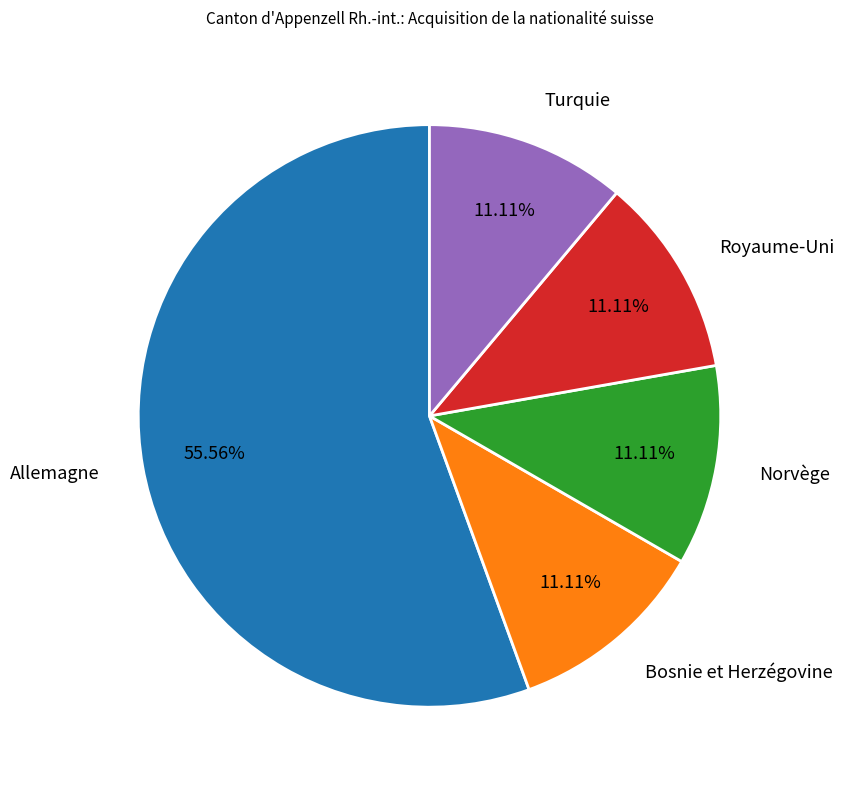

Between Norvège and Allemagne, which is larger?

Allemagne